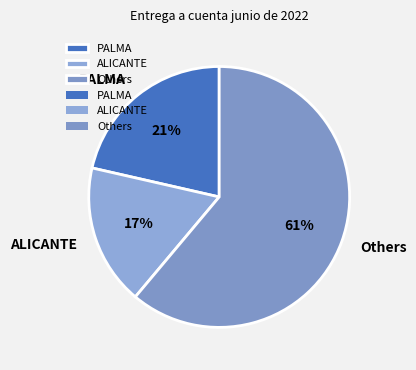

Rank the categories by value from highest to lowest.

Others, PALMA, ALICANTE